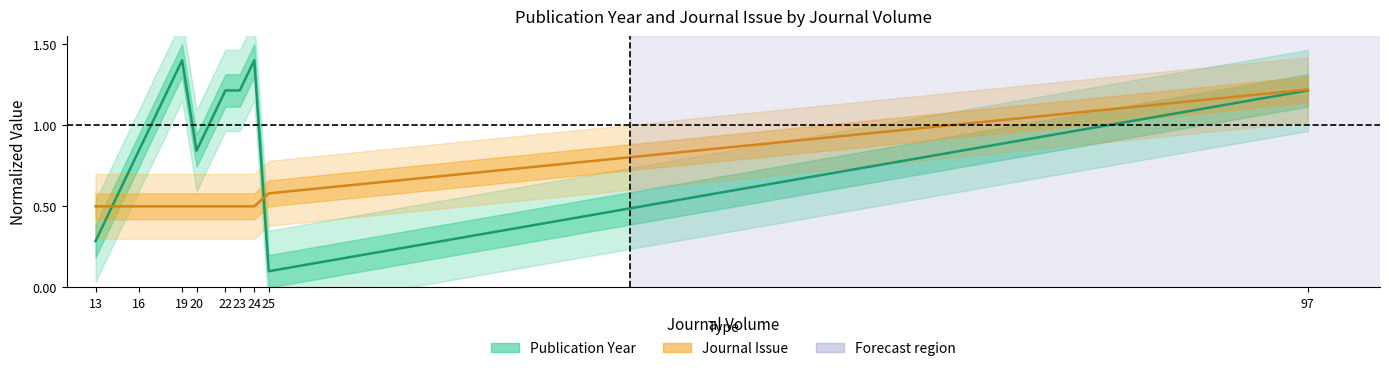

After their last crossing, which series has the higher values: Publication Year or Journal Issue?

Journal Issue